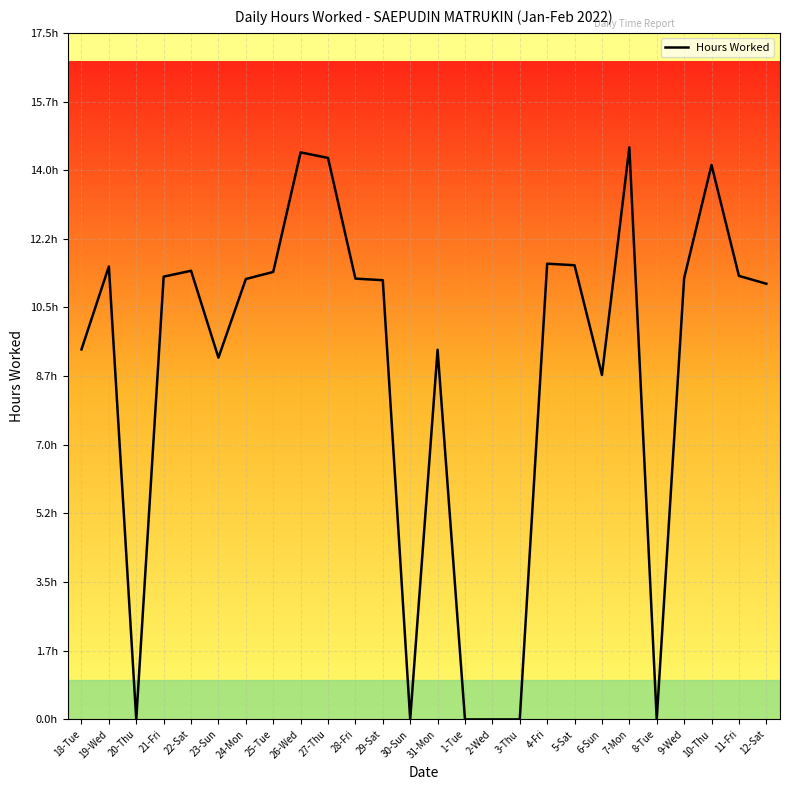

Is it true that the value at 6-Sun is 14.9?

False